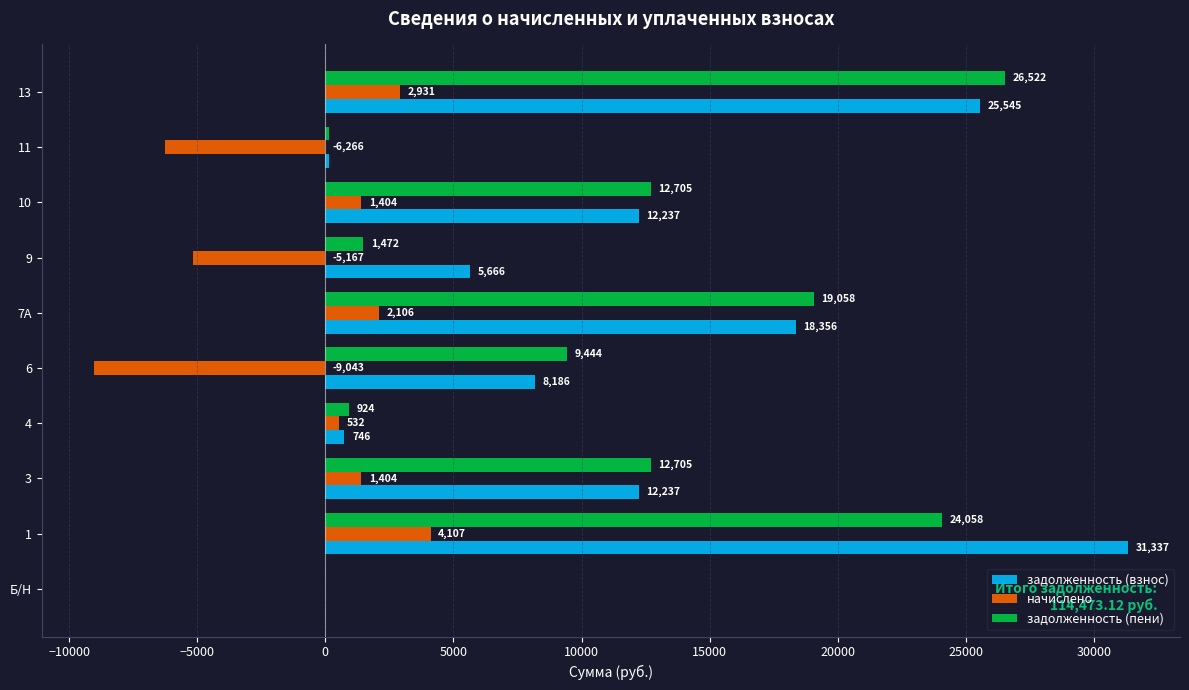

The задолженность (взнос) series shows 50040.7 at 1. True or false?

False